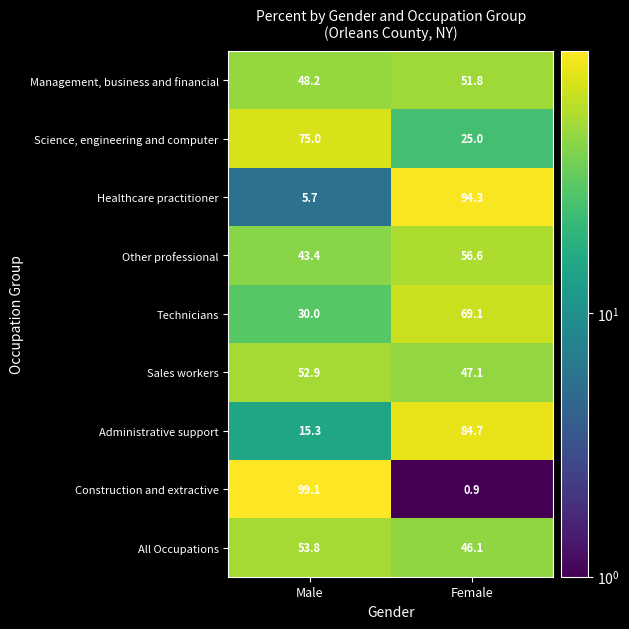

Reading left to right, extract all data points from this chart.

Management, business and financial: Male=48.2	Female=51.8
Science, engineering and computer: Male=75.0	Female=25.0
Healthcare practitioner: Male=5.7	Female=94.3
Other professional: Male=43.4	Female=56.6
Technicians: Male=30.0	Female=69.1
Sales workers: Male=52.9	Female=47.1
Administrative support: Male=15.3	Female=84.7
Construction and extractive: Male=99.1	Female=0.9
All Occupations: Male=53.8	Female=46.1